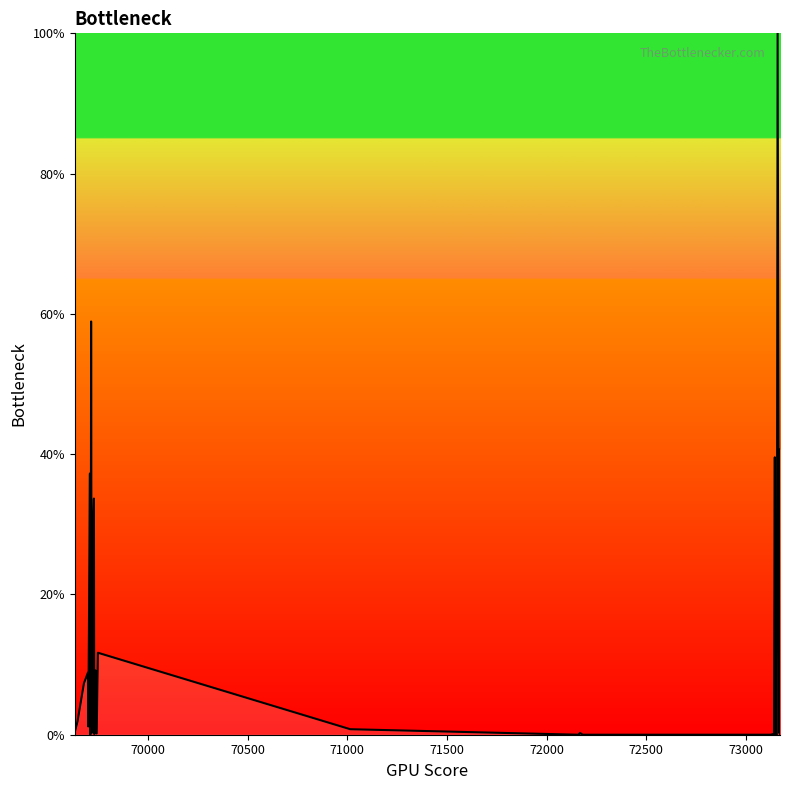

What is the difference between the maximum and minimum values?

100.0